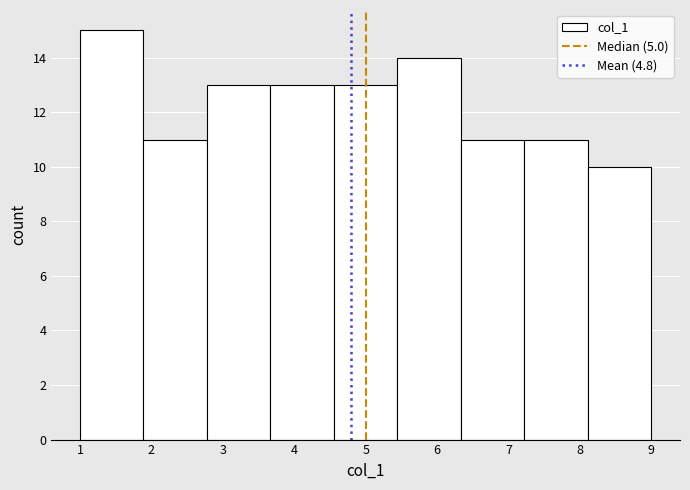

Reading left to right, transcribe this chart: for each bar, give the range it covers on the x-axis and its height. Neither the bar edges nor the heights are printed on the chart, so give them approximately, as read against the axes.

1.0 to 1.9: 15
1.9 to 2.8: 11
2.8 to 3.7: 13
3.7 to 4.6: 13
4.6 to 5.4: 13
5.4 to 6.3: 14
6.3 to 7.2: 11
7.2 to 8.1: 11
8.1 to 9.0: 10